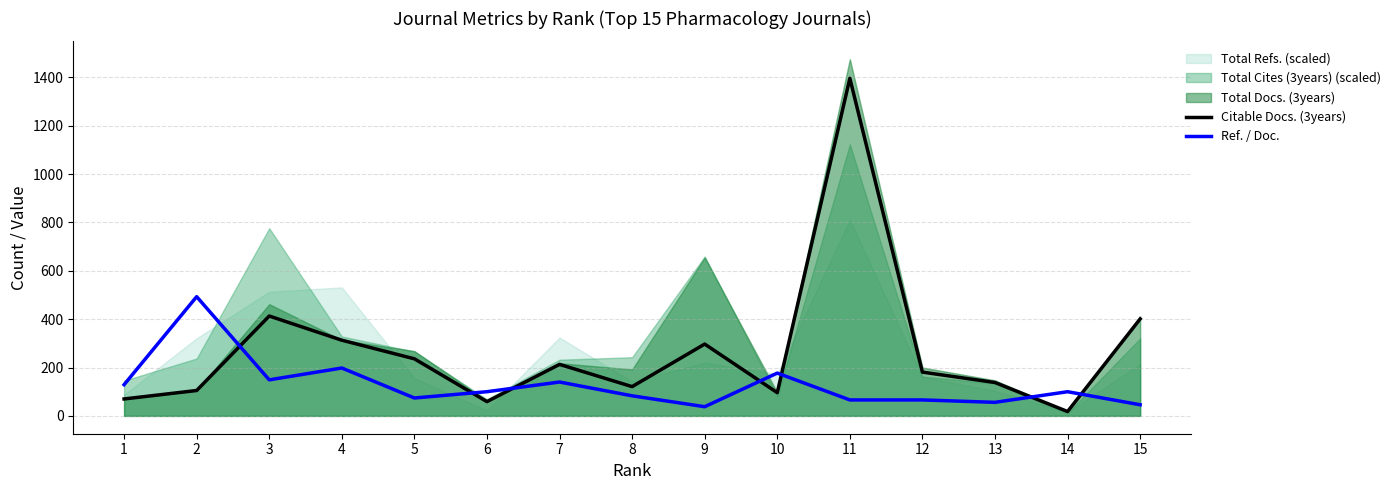

Reading left to right, transcribe all the data shown in this chart.

Citable Docs. (3years): 1=70	2=105	3=413	4=313	5=236	6=59	7=213	8=121	9=297	10=96	11=1396	12=181	13=138	14=18	15=401
Ref. / Doc.: 1=129	2=493	3=149	4=198	5=74	6=100	7=140	8=83	9=38	10=177	11=66	12=66	13=56	14=100	15=46